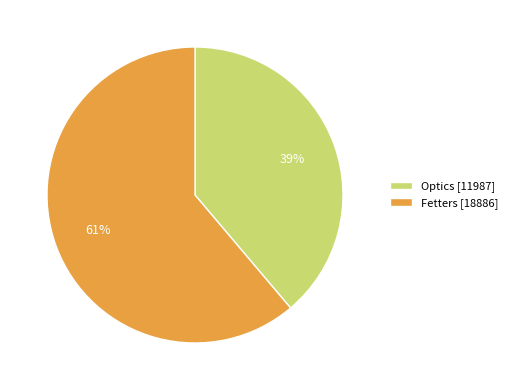

Count the number of slices in the pie.

2